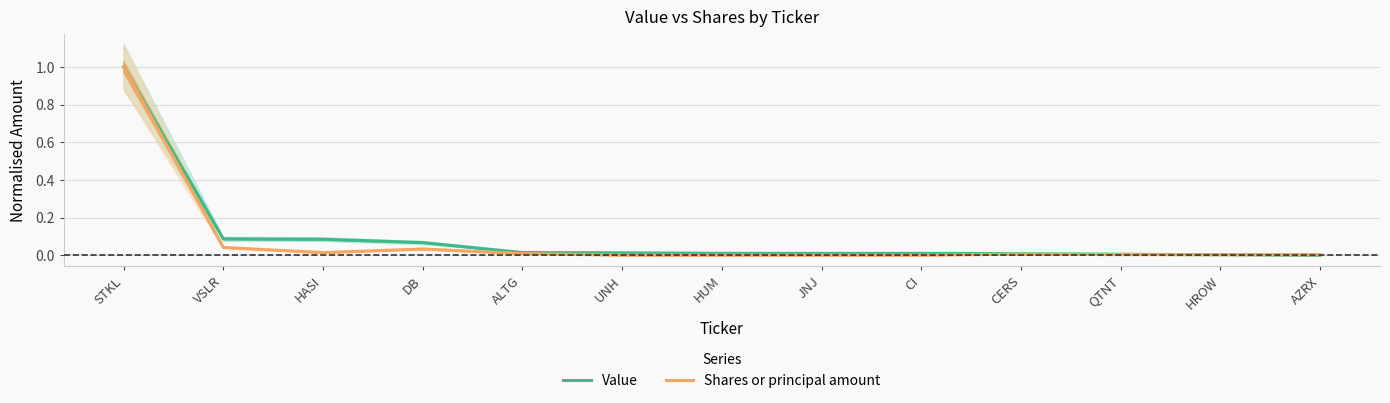

What is the maximum value shown in the chart?

1.0